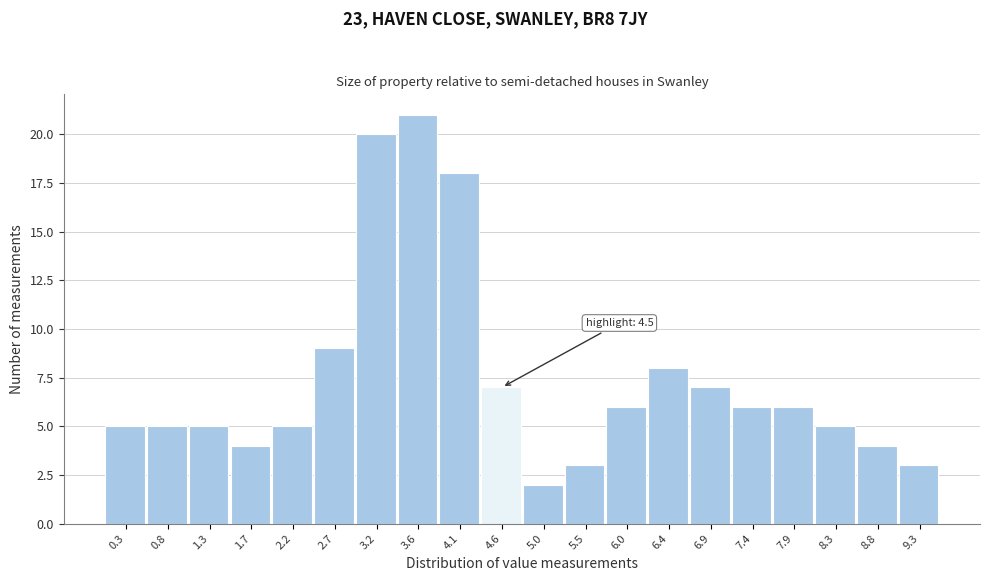

Over which range of the x-axis is the bar tallest?

3.39 to 3.86